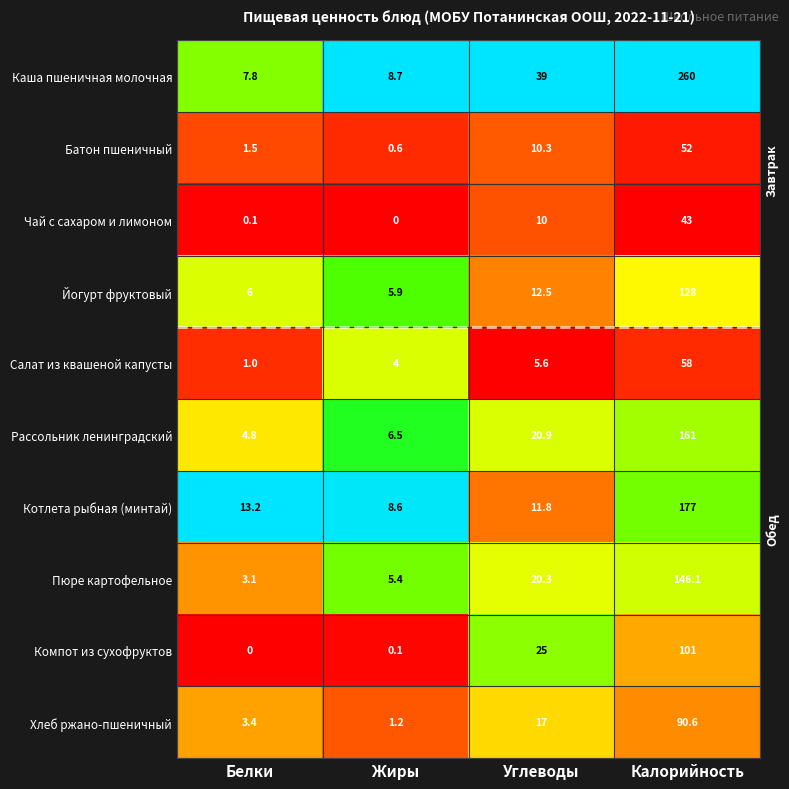

True or false: Котлета рыбная (минтай) has a value of 4.1 at Белки.

False